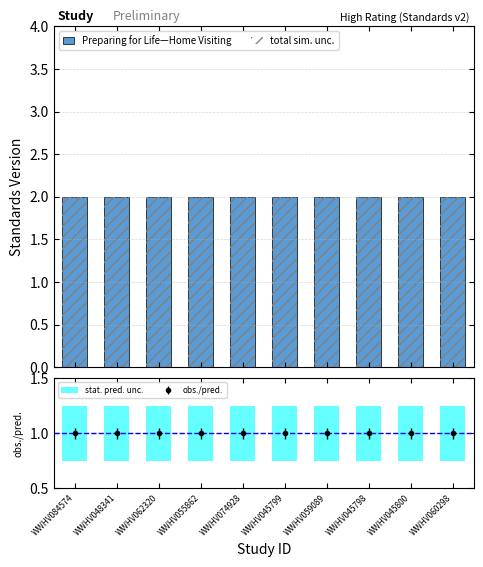

At which category is the sum across all series the highest?

WWHV084574